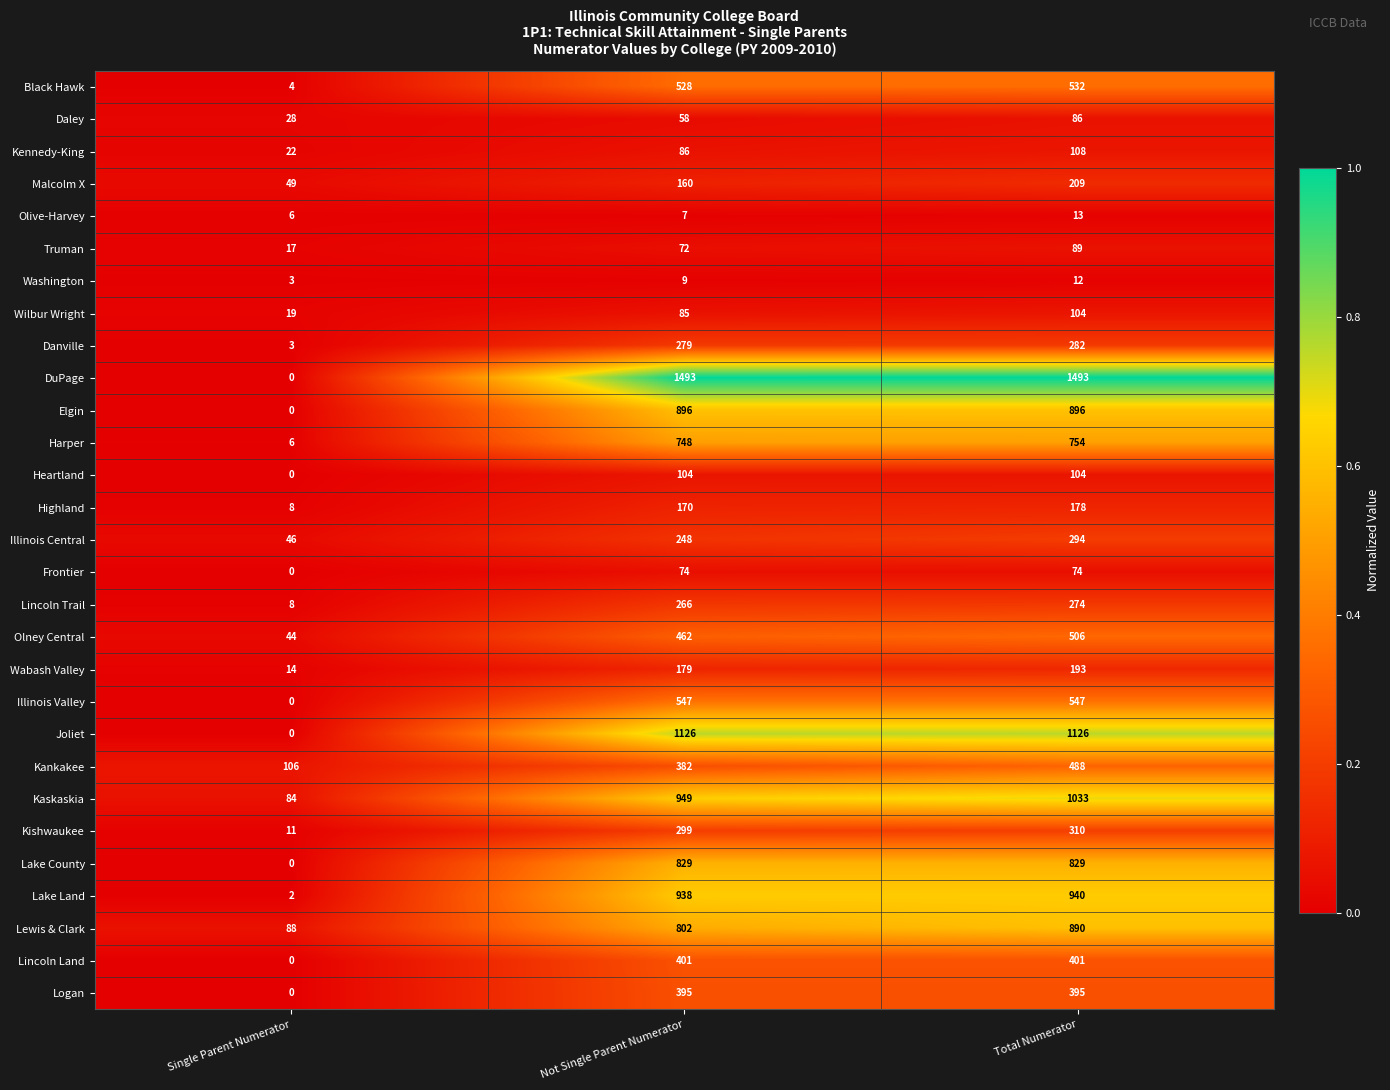

List the labels in order of Lincoln Trail value, largest first.

Total Numerator, Not Single Parent Numerator, Single Parent Numerator